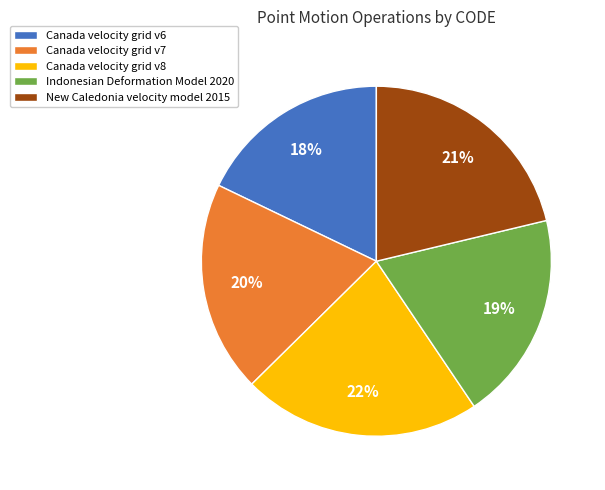

Which has a higher value, Canada velocity grid v8 or Indonesian Deformation Model 2020?

Canada velocity grid v8